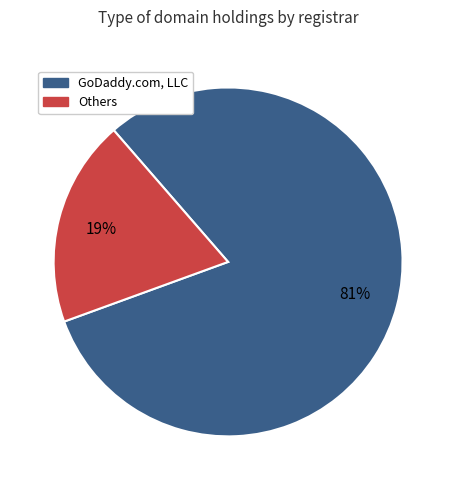

To the nearest percent, what is the average slice percentage?

50%